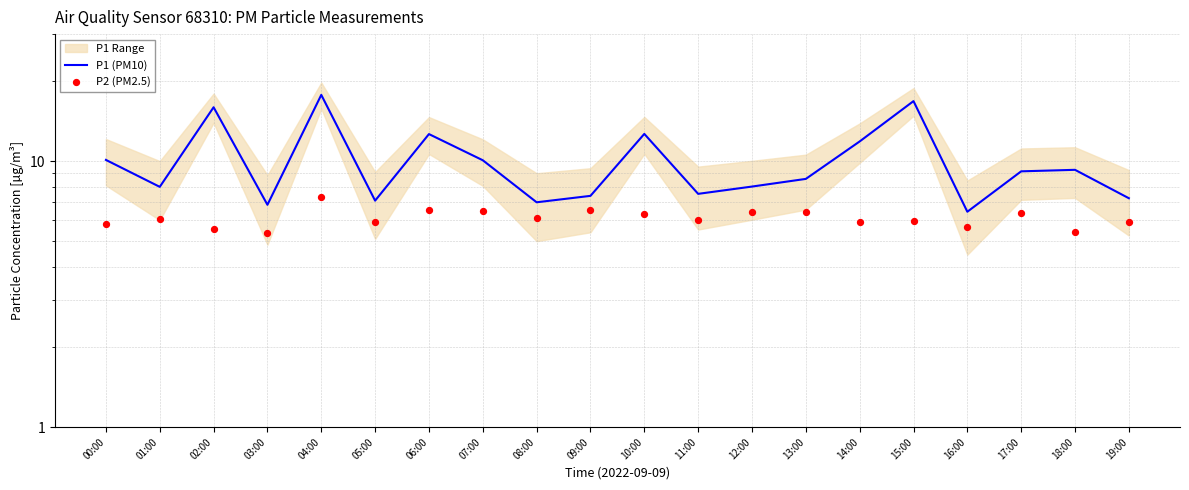

Which series has the largest Y range (max minus min)?

P1 (PM10)